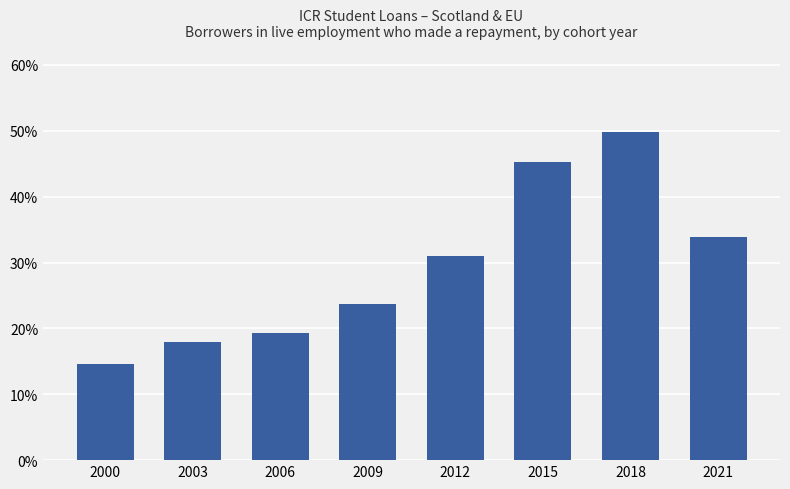

What is the difference between the maximum and minimum values?

0.4